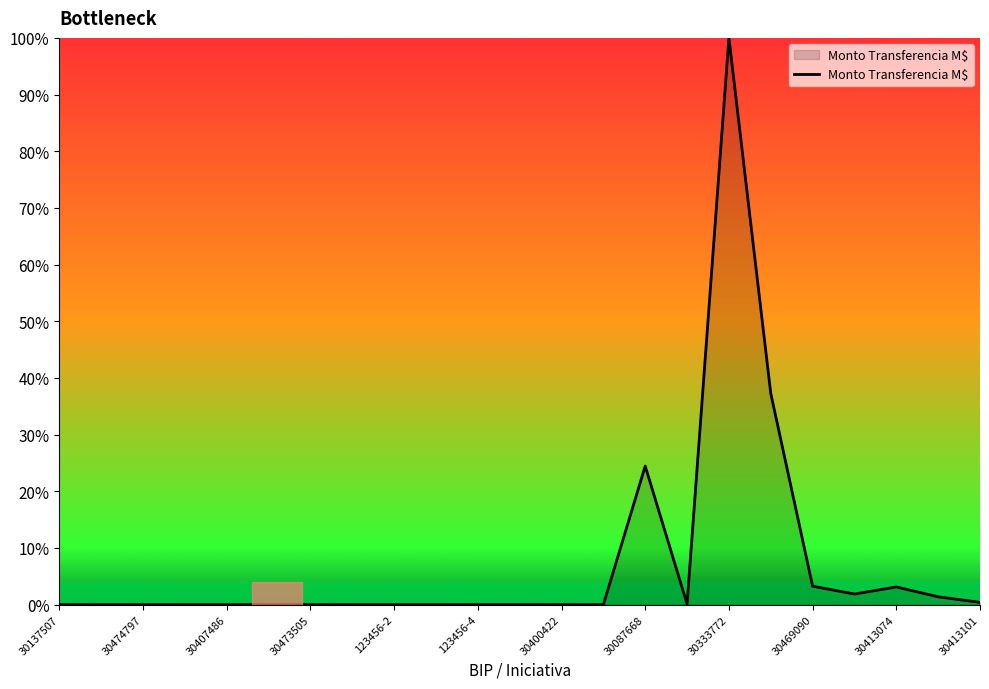

What is the greatest value displayed?

100.0